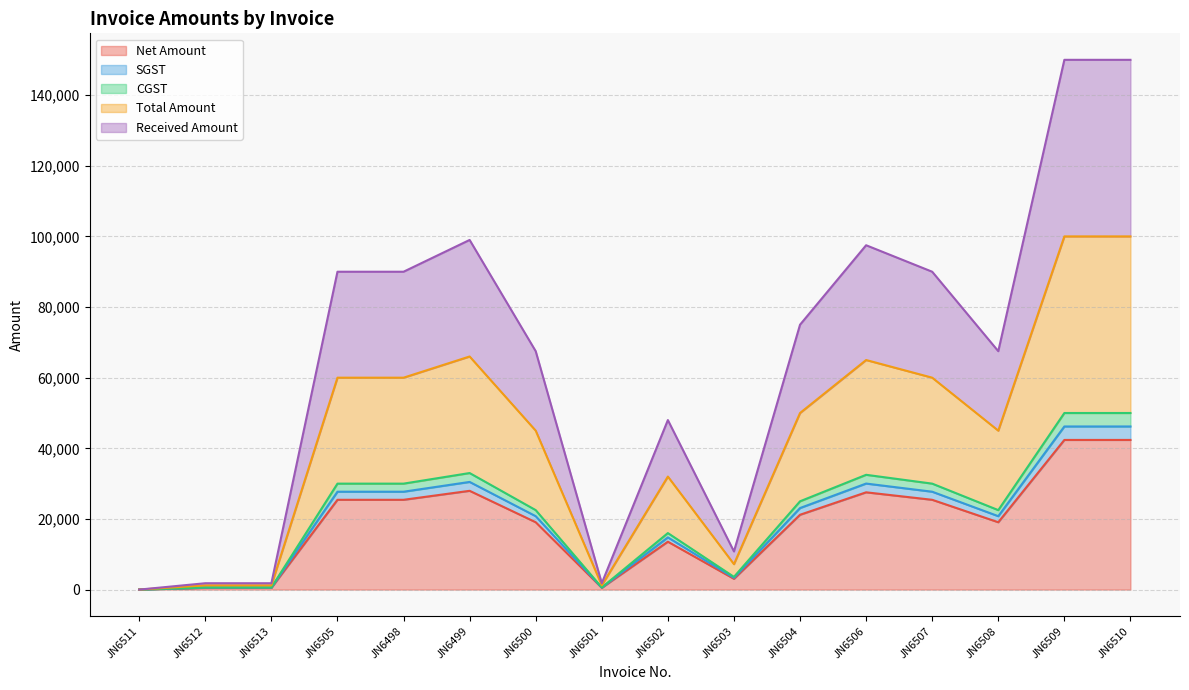

Which series has the largest total across all categories?

Total Amount